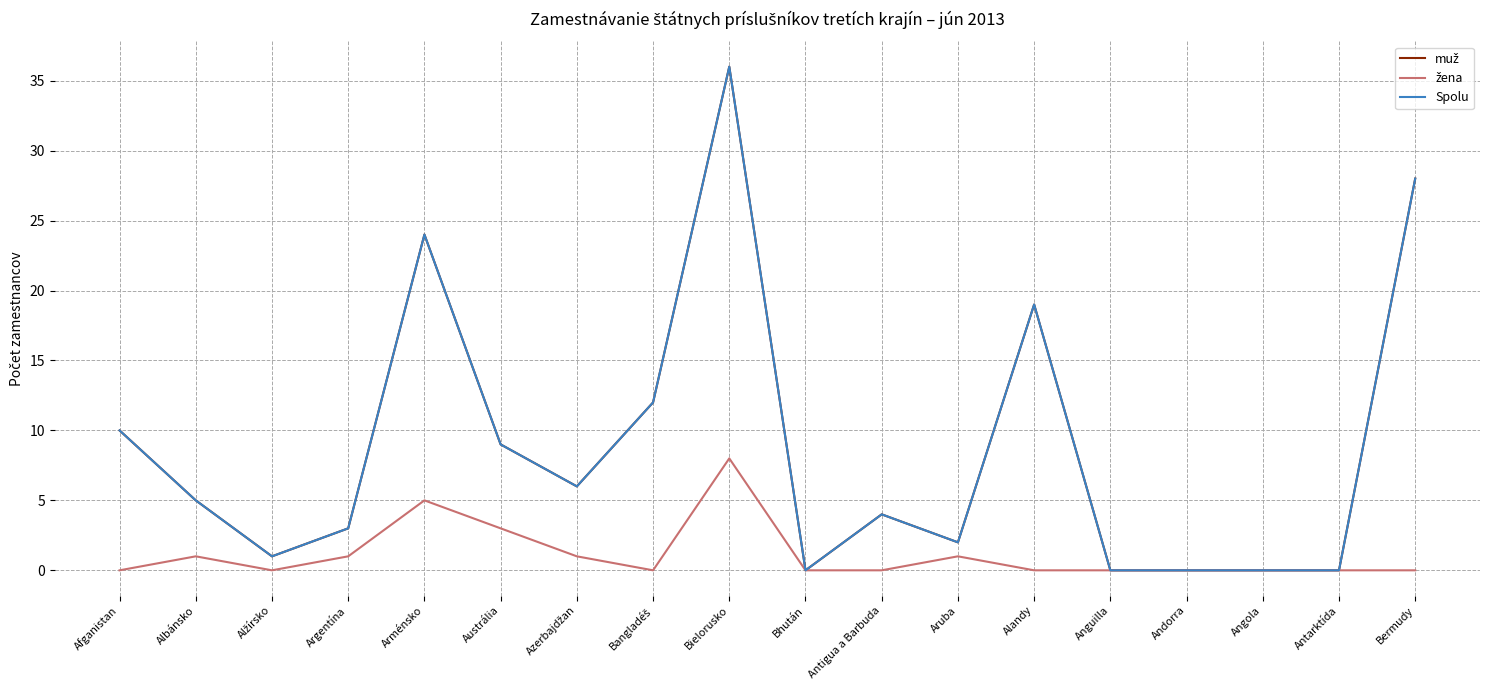

What is the label of the 3rd point from the right?

Angola